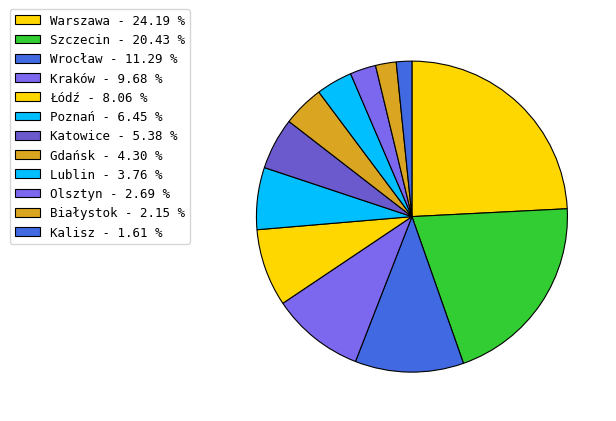

True or false: Lublin accounts for 4% of the total.

True